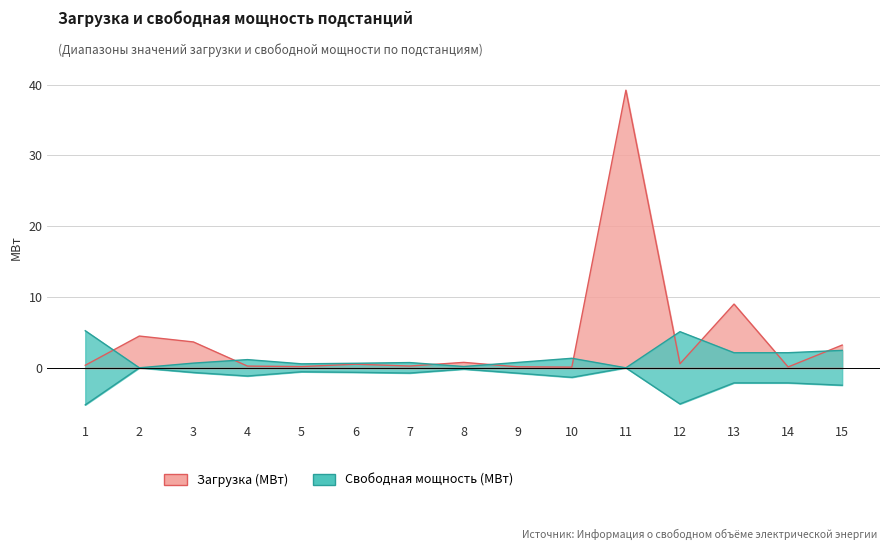

How many times do Свободная мощность (МВт) and Загрузка (МВт) cross each other?

9